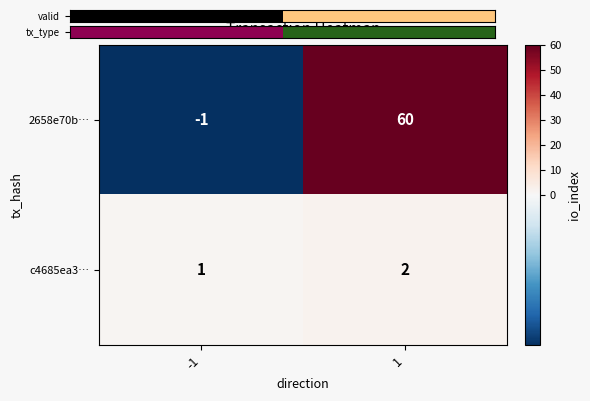

At which category is the sum across all series the highest?

1